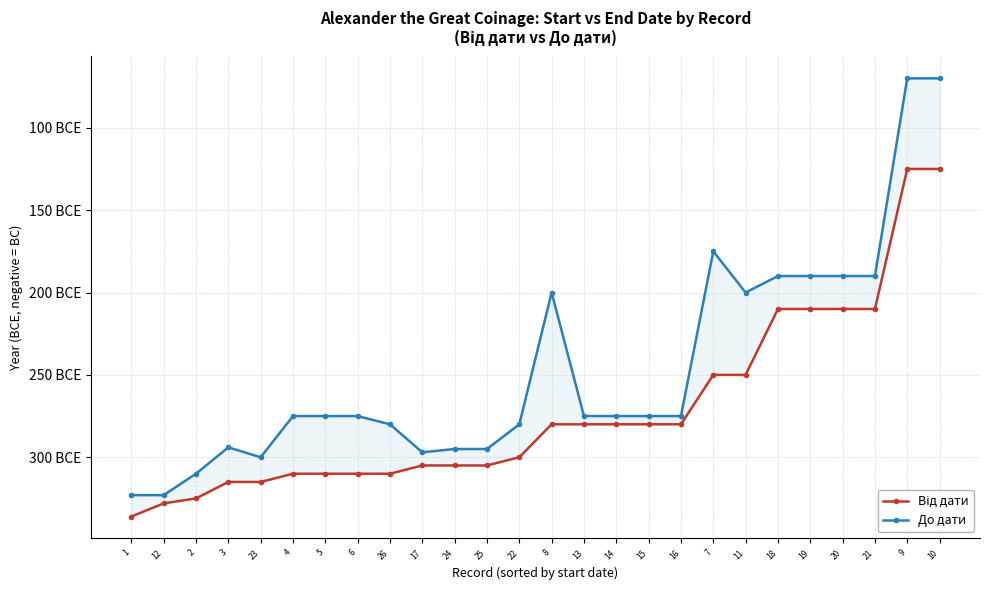

How many values in the Від дати series are below -280?

13